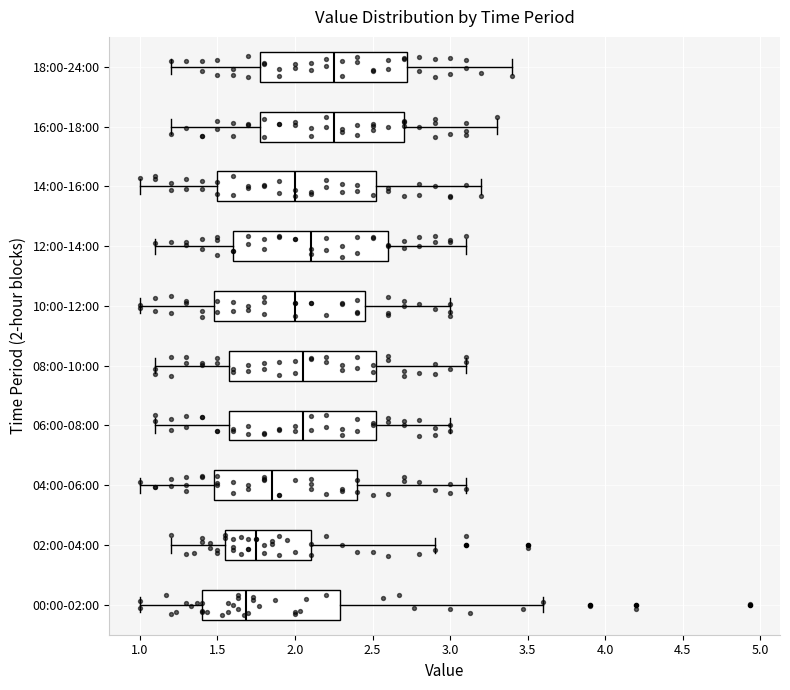

Reading bottom to top, read every box against the x-axis: the position of its median line, the range the box covers, and the ends of its whiskers. The values are not printed on the chart, so give them approximately, as read against the axis.

00:00-02:00: median 1.70, box 1.40 to 2.30, whiskers 1.00 to 3.60
02:00-04:00: median 1.75, box 1.55 to 2.10, whiskers 1.20 to 2.90
04:00-06:00: median 1.85, box 1.50 to 2.40, whiskers 1.00 to 3.10
06:00-08:00: median 2.05, box 1.60 to 2.55, whiskers 1.10 to 3.00
08:00-10:00: median 2.05, box 1.60 to 2.55, whiskers 1.10 to 3.10
10:00-12:00: median 2.00, box 1.50 to 2.45, whiskers 1.00 to 3.00
12:00-14:00: median 2.10, box 1.60 to 2.60, whiskers 1.10 to 3.10
14:00-16:00: median 2.00, box 1.50 to 2.55, whiskers 1.00 to 3.20
16:00-18:00: median 2.25, box 1.80 to 2.70, whiskers 1.20 to 3.30
18:00-24:00: median 2.25, box 1.80 to 2.75, whiskers 1.20 to 3.40